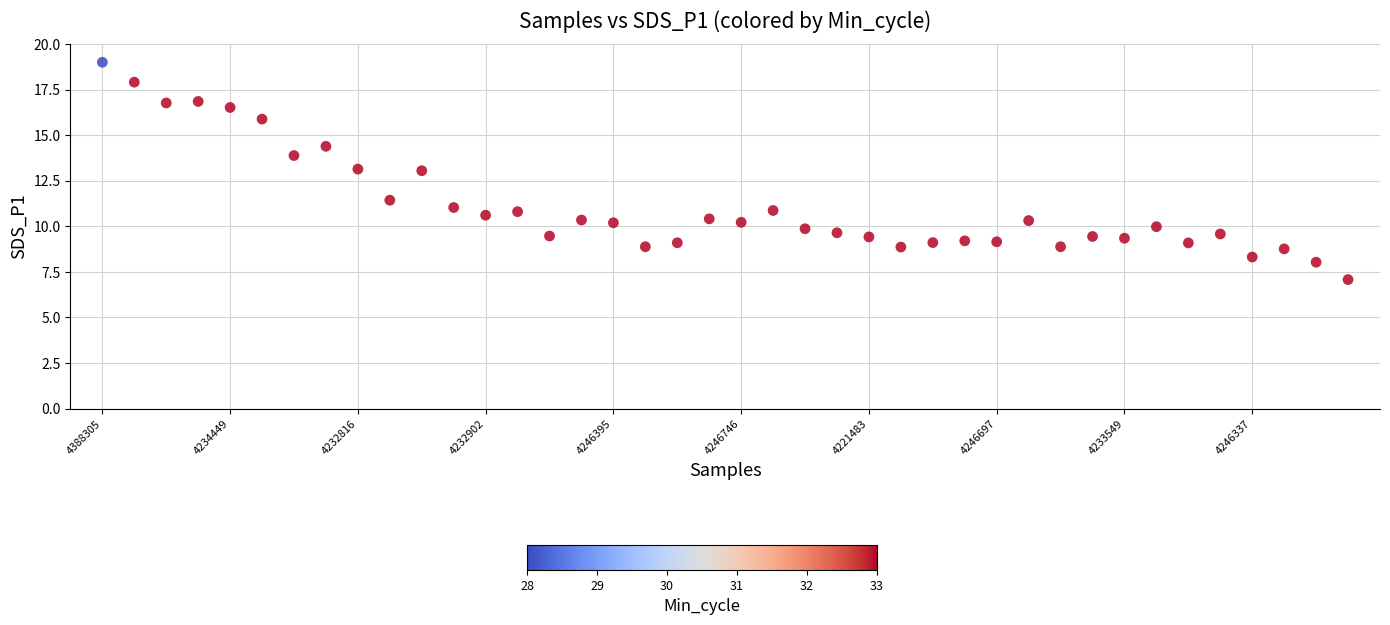

Count the number of points in this scatter plot.

40